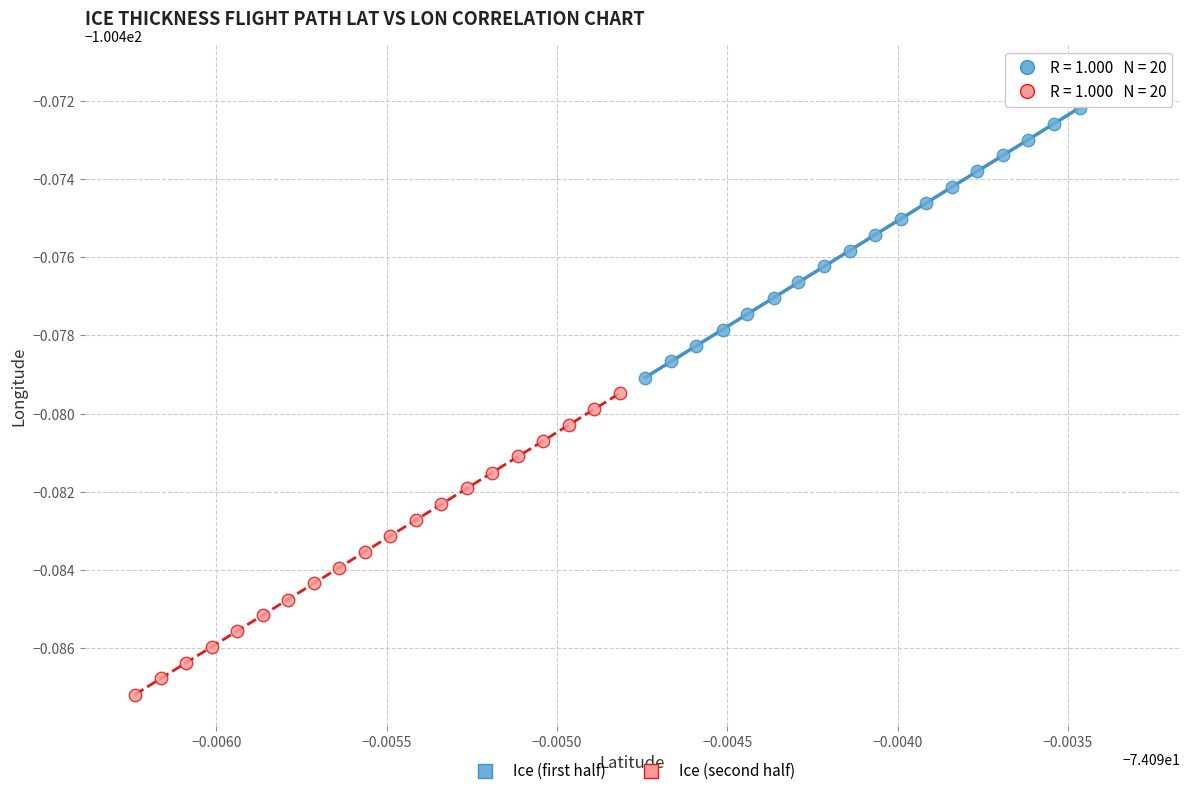

What are all the series names shown in the legend?

Ice (first half), Ice (second half)